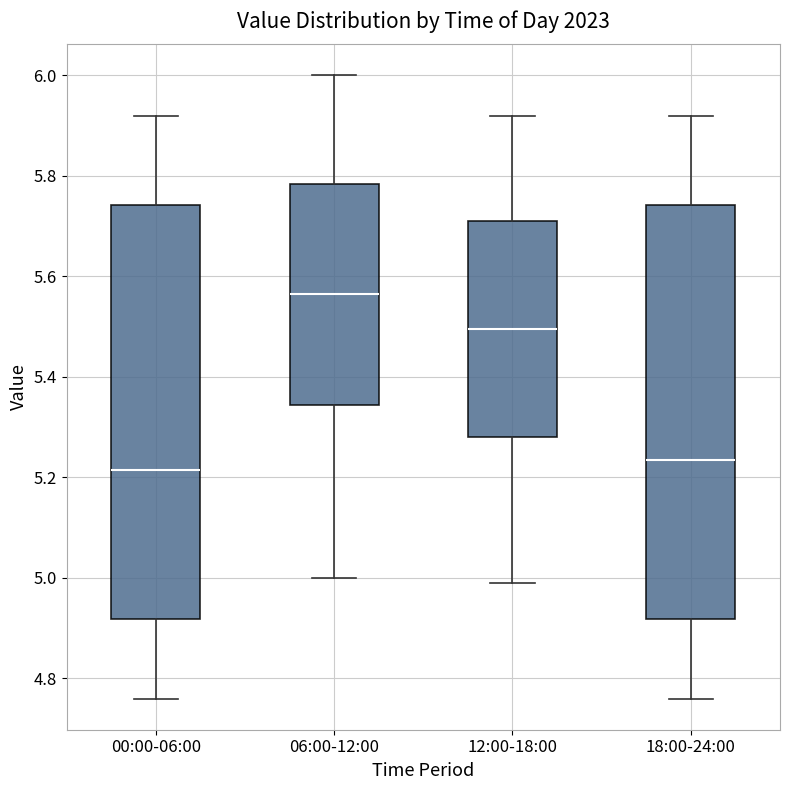

Which box's median line is the highest?

06:00-12:00